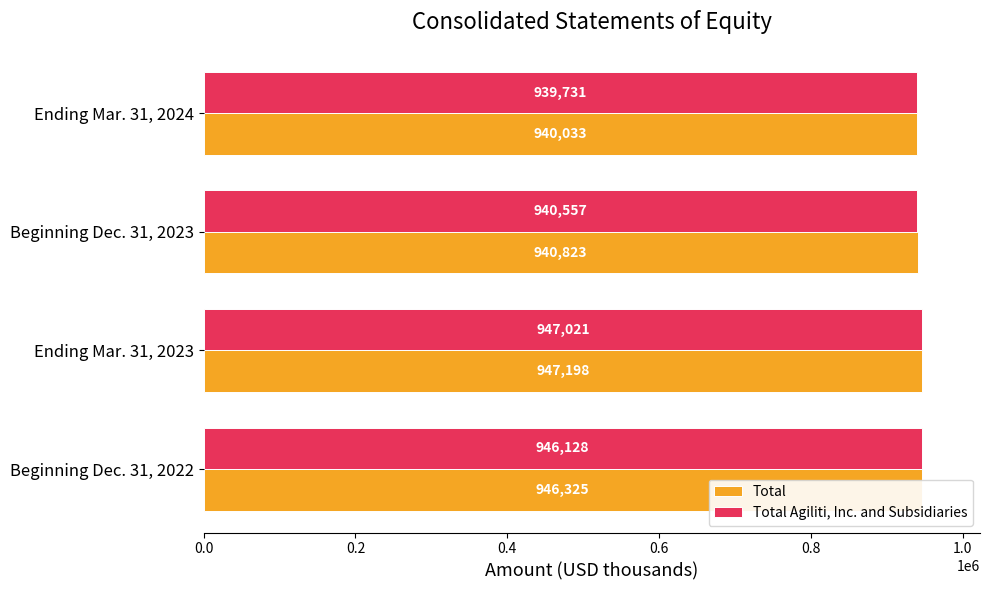

Count the Total Agiliti, Inc. and Subsidiaries values in the range 940557 to 947021.

3